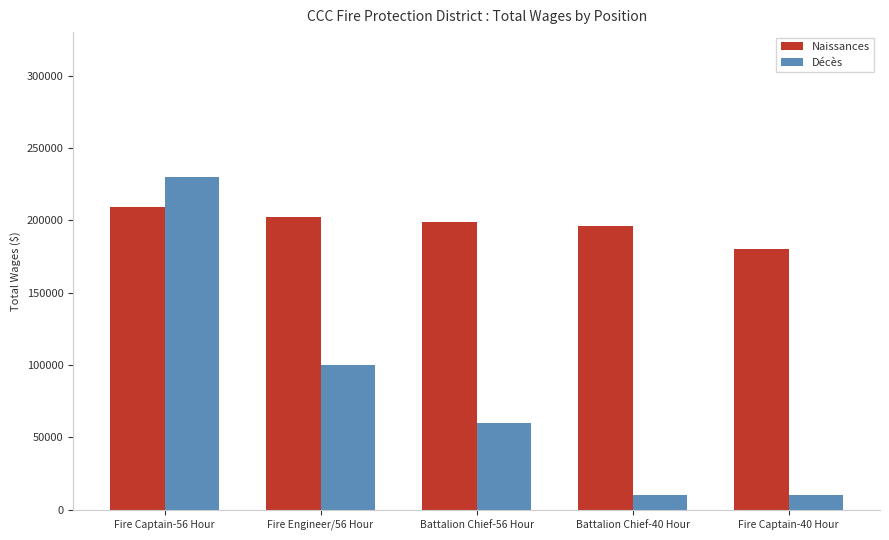

Where does the Naissances series first go above 198802?

Fire Captain-56 Hour